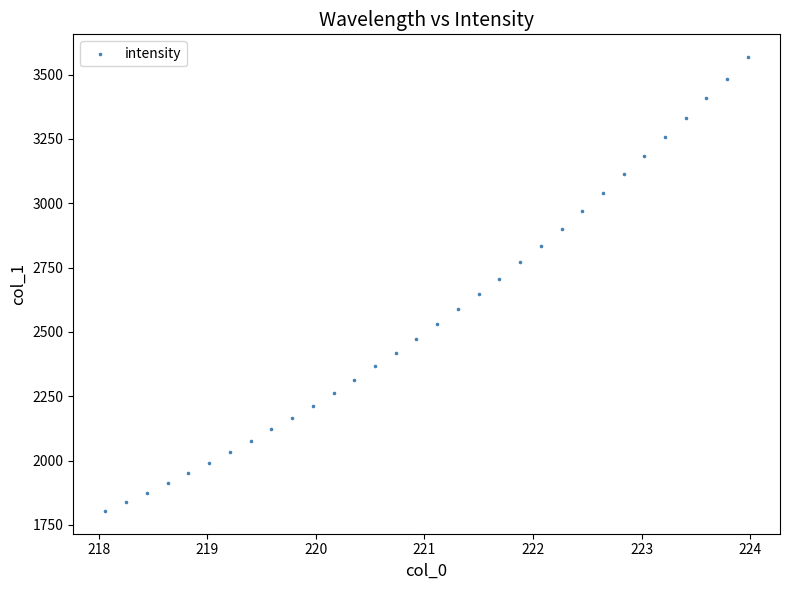

What is the range of X values (max minus min)?

5.9